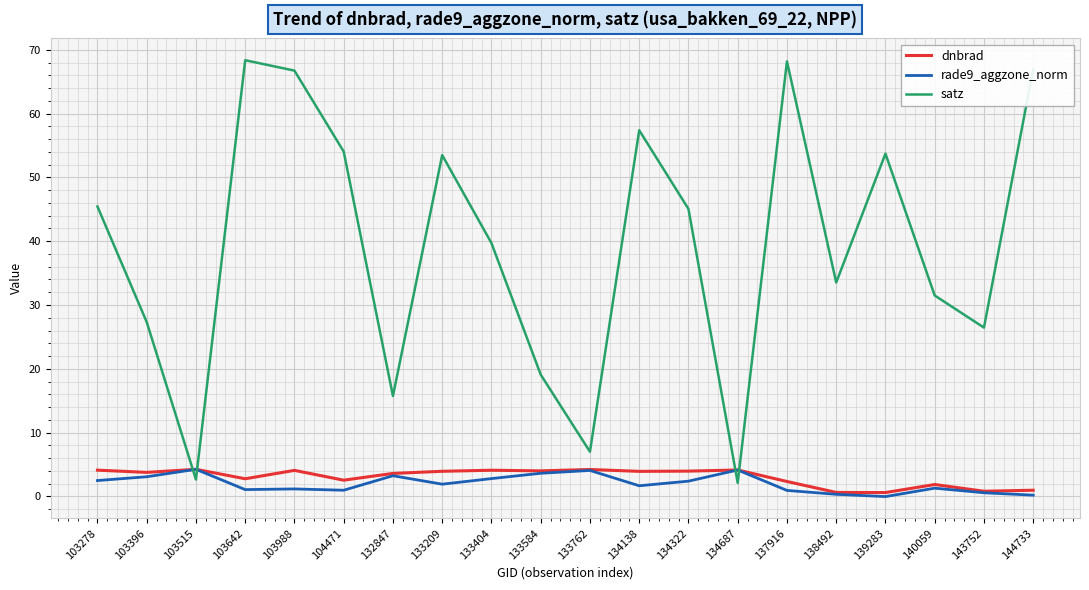

Between which two adjacent categories do satz and dnbrad first intersect?

103396 and 103515